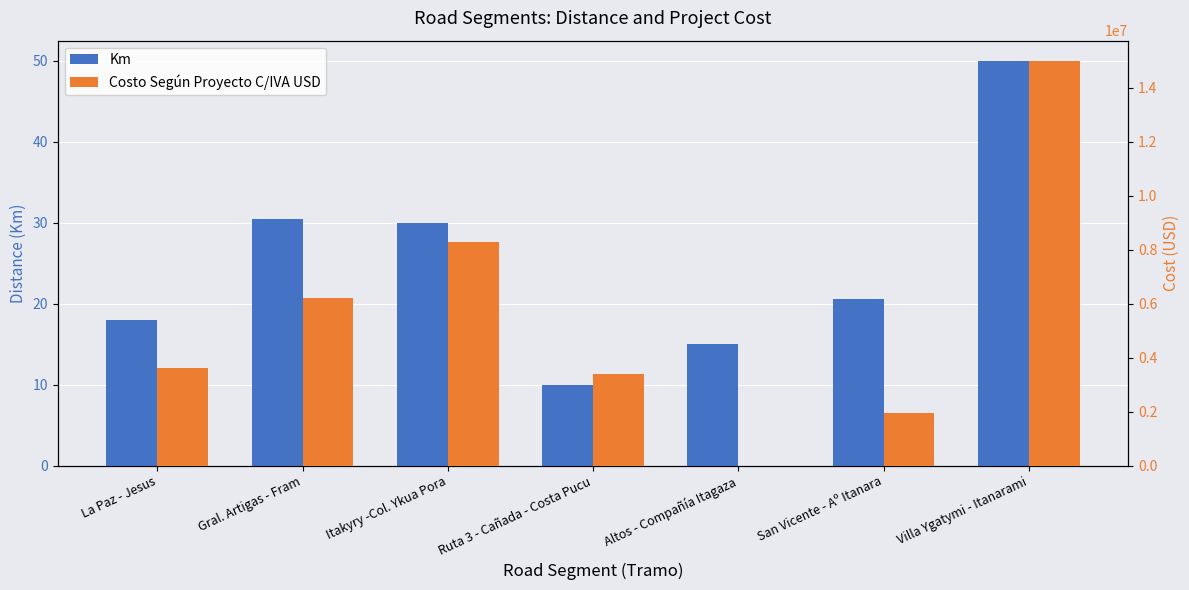

How many data points in Km are above 20?

4